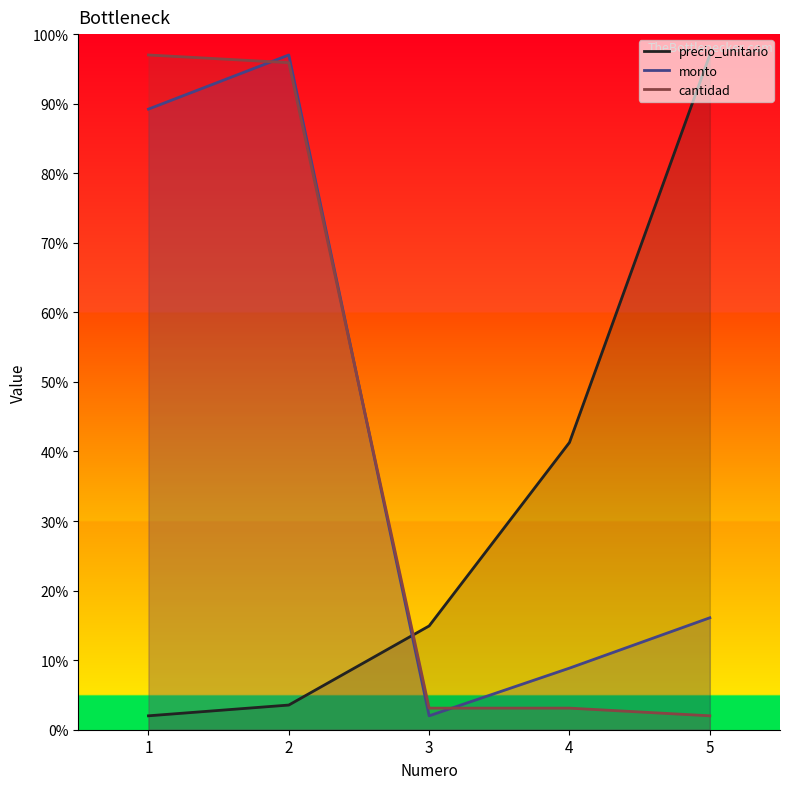

True or false: cantidad and monto intersect in this chart.

True